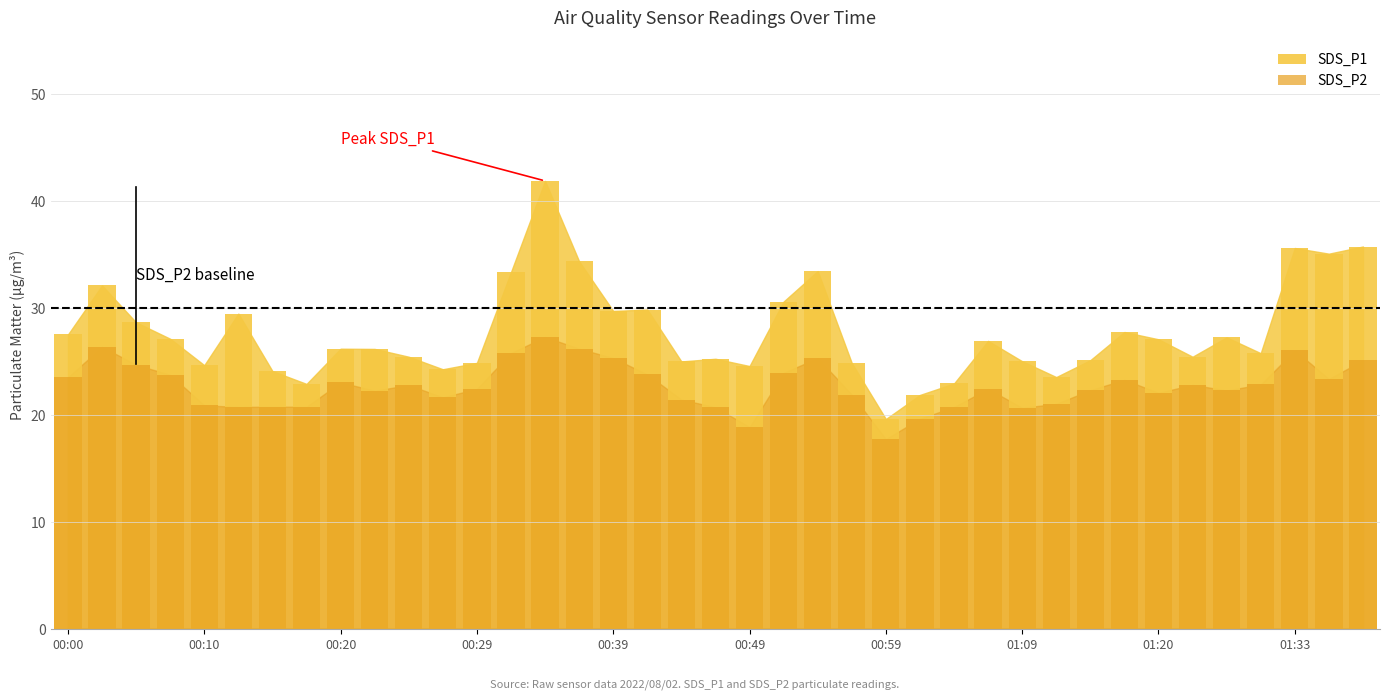

Are the bars grouped side by side (vs. stacked)?

Yes